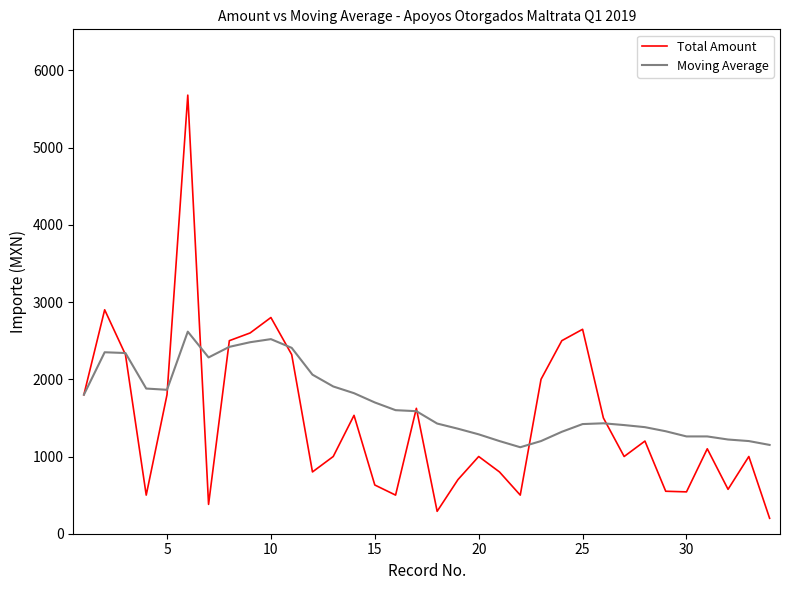

What is the highest value of the Total Amount series?

5680.0